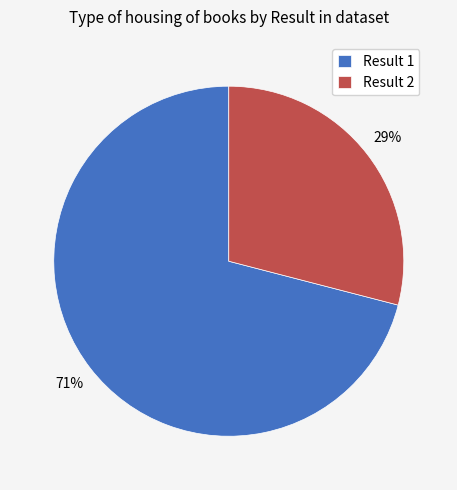

What is the smallest slice in the pie chart?

Result 2